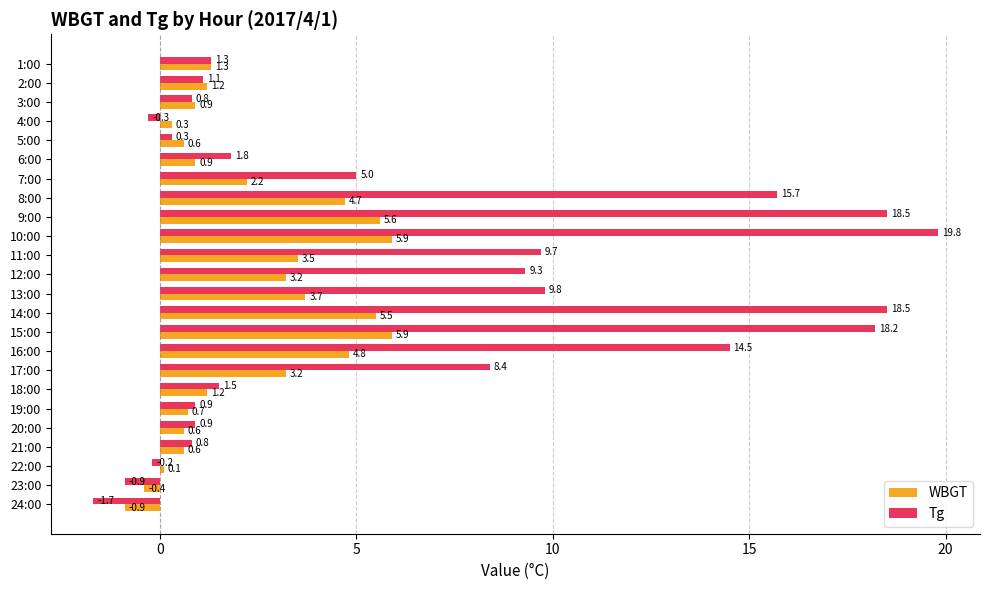

At 13:00, list the series in order from largest to smallest.

Tg, WBGT